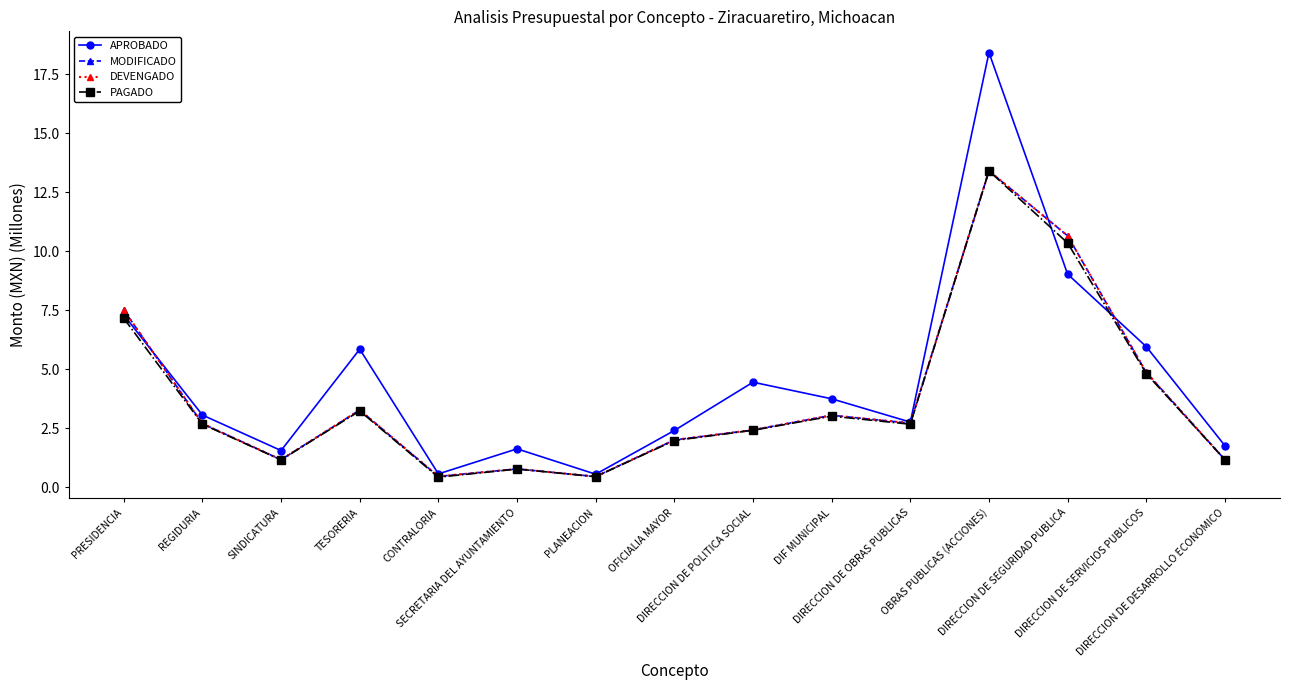

What is the approximate value of DEVENGADO at OBRAS PUBLICAS (ACCIONES)?

13.4